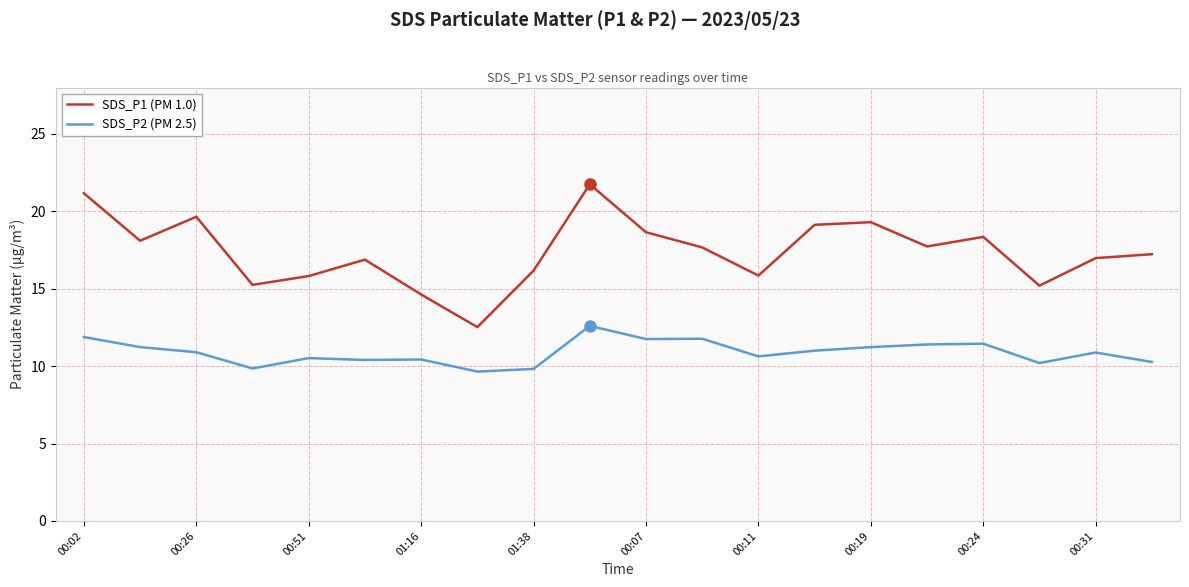

What is the greatest value displayed?

21.8